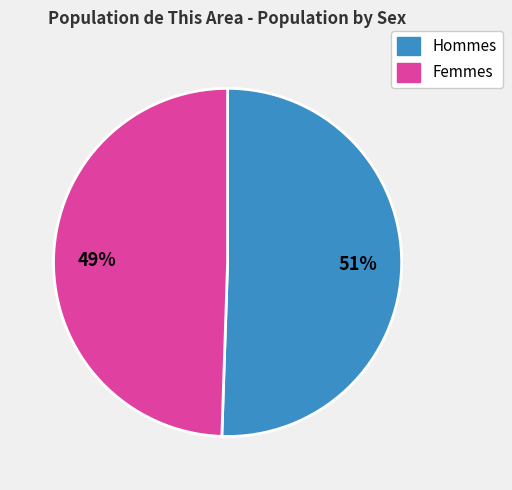

To the nearest percent, what is the average slice percentage?

50%